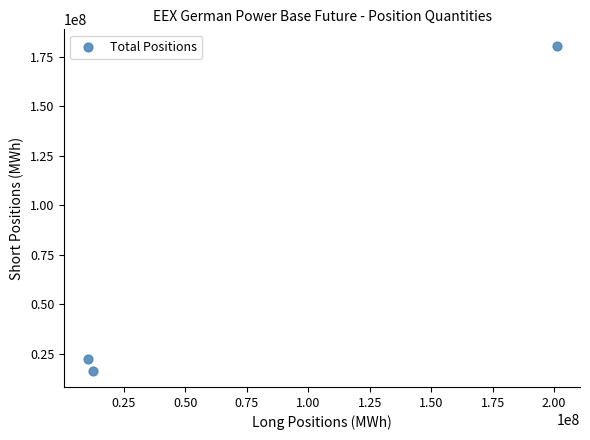

What is the average X value?

74542333.9